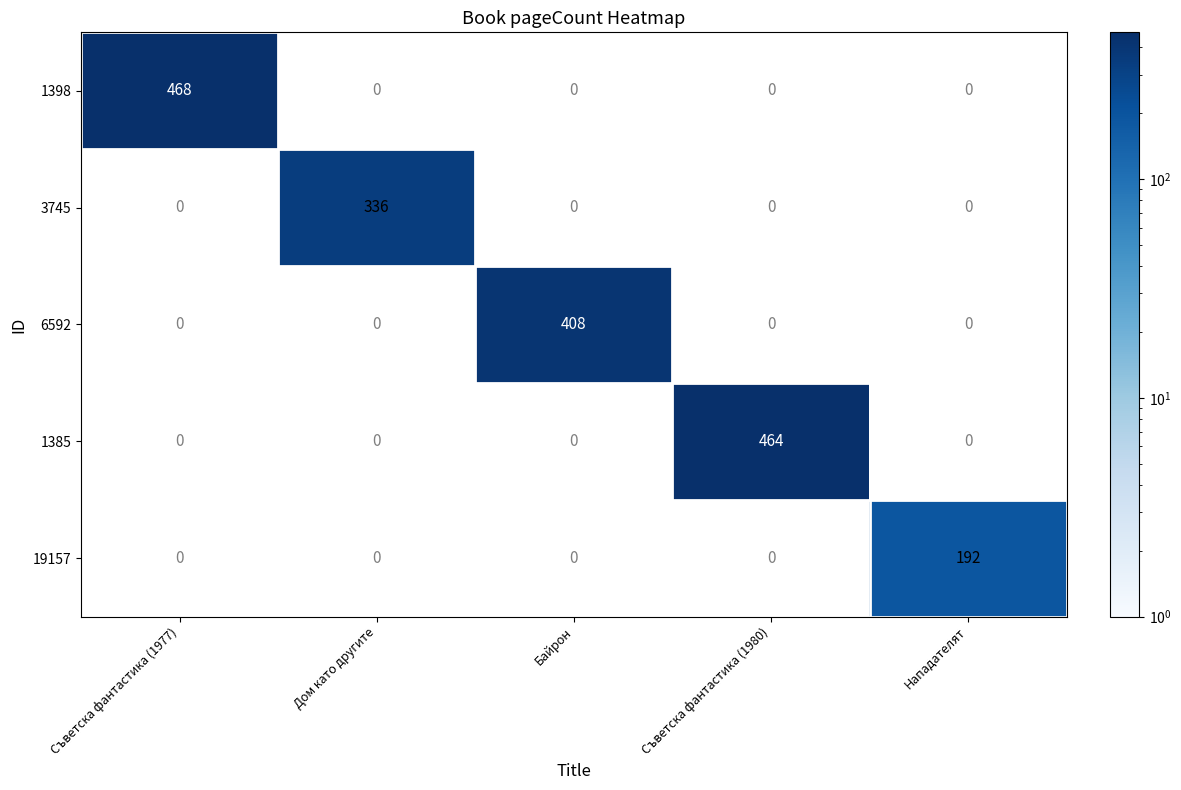

Is it true that 1398 equals 613 at Съветска фантастика (1977)?

False